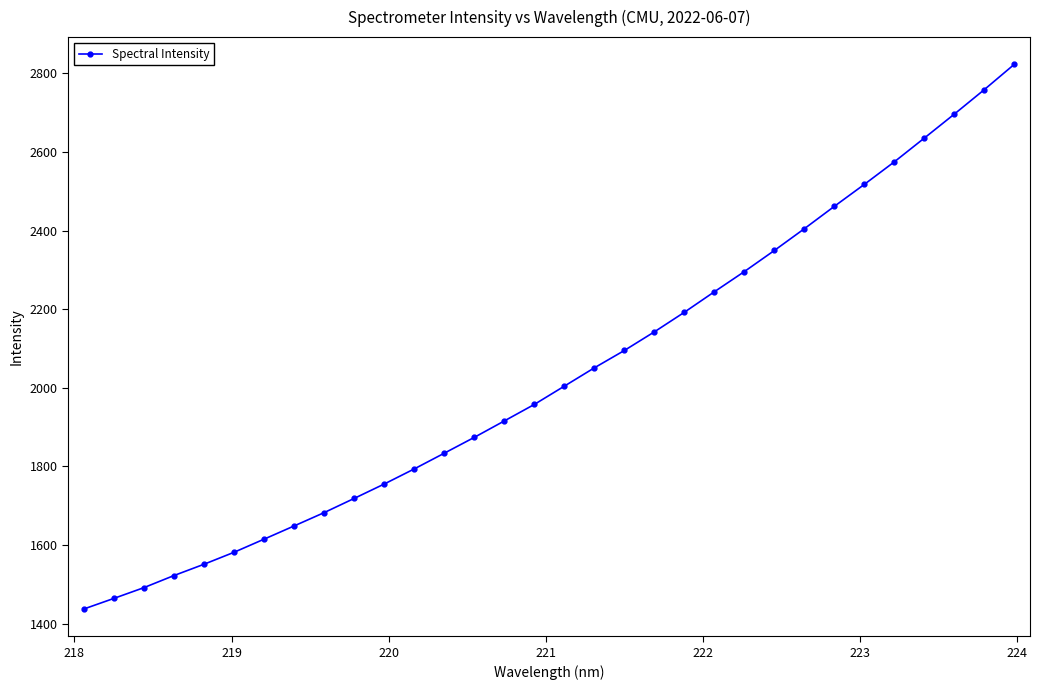

What is the difference between the second highest and minimum values?

1321.7